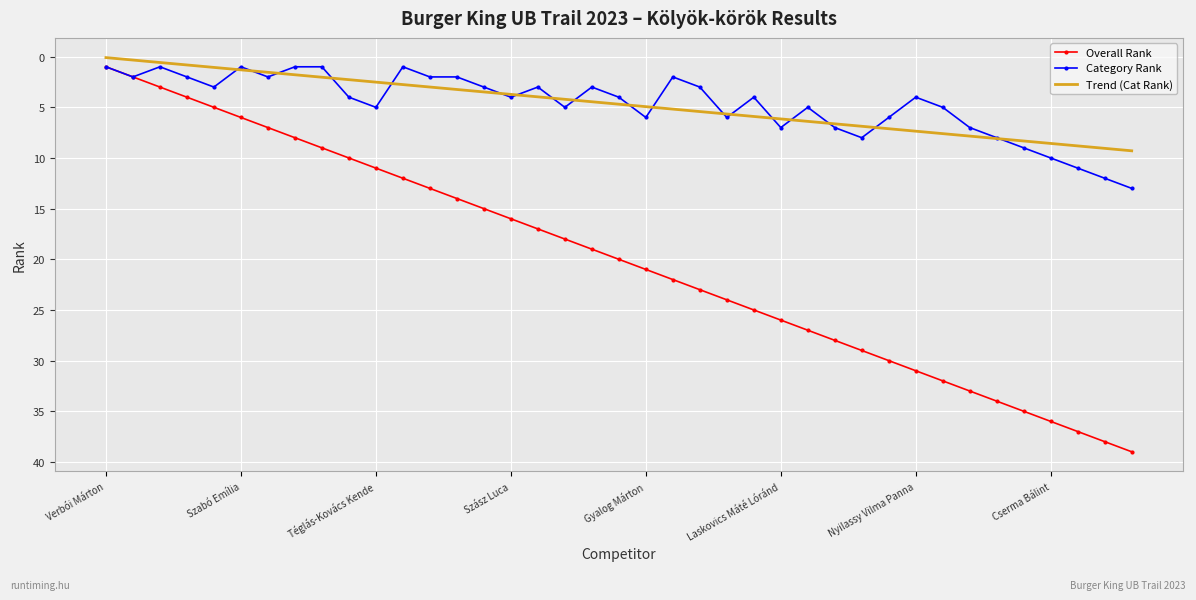

What is the difference between the maximum and second lowest values in the Trend (Cat Rank) series?

9.0